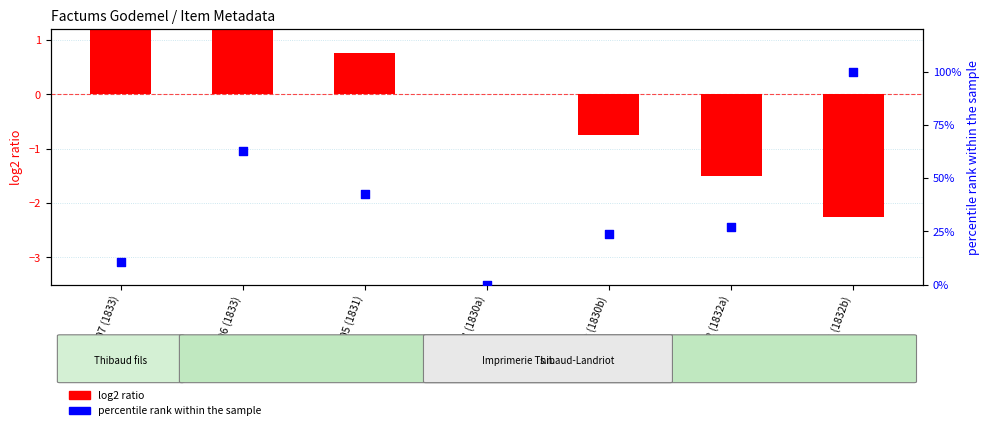

At how many categories does at least one series exceed 68?

1